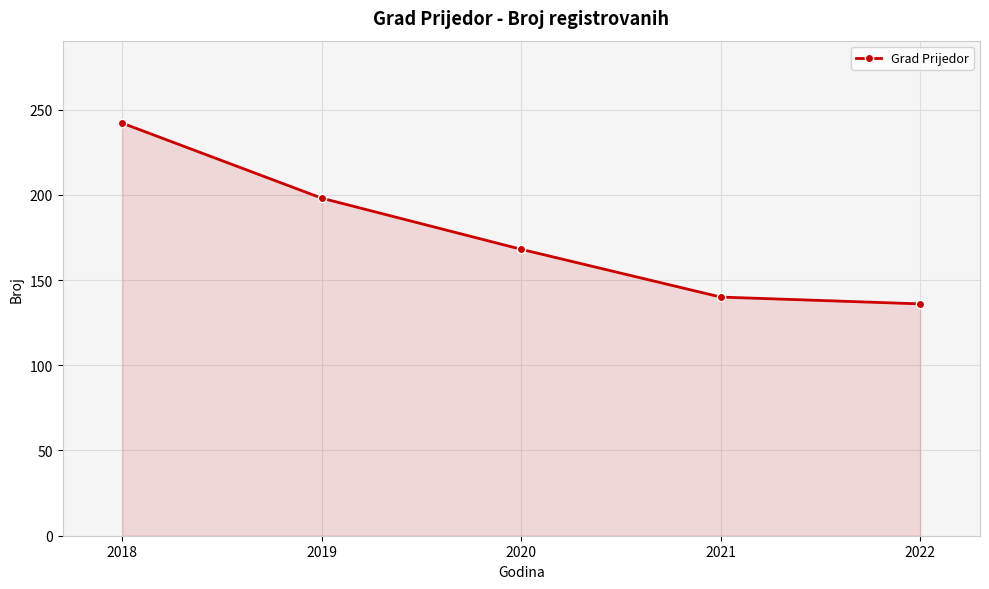

Count the number of categories in the chart.

5